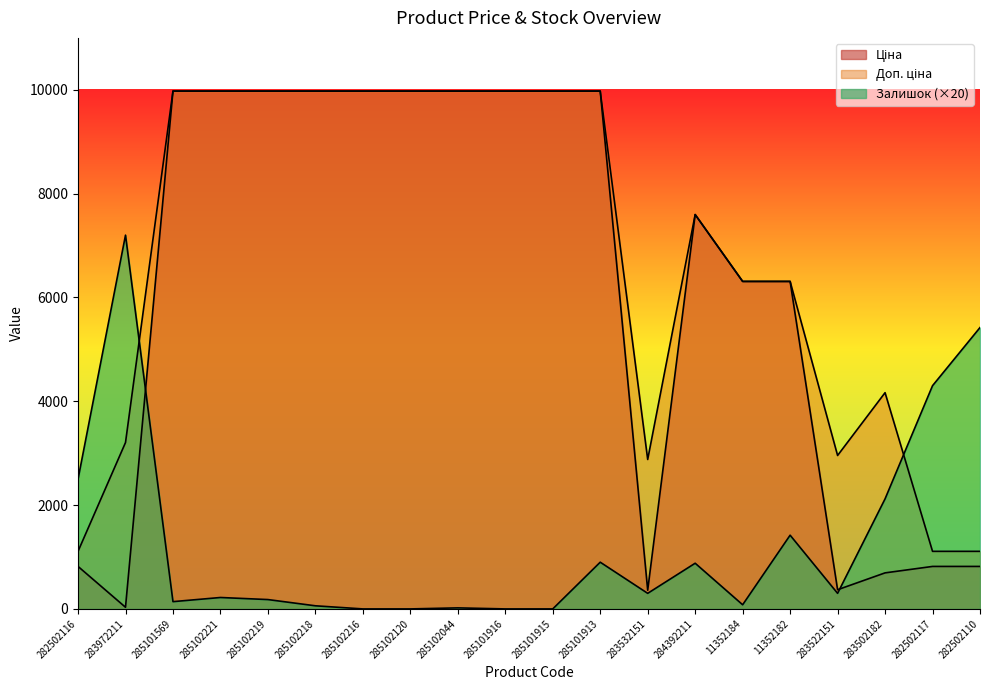

How many lines are shown in the chart?

3